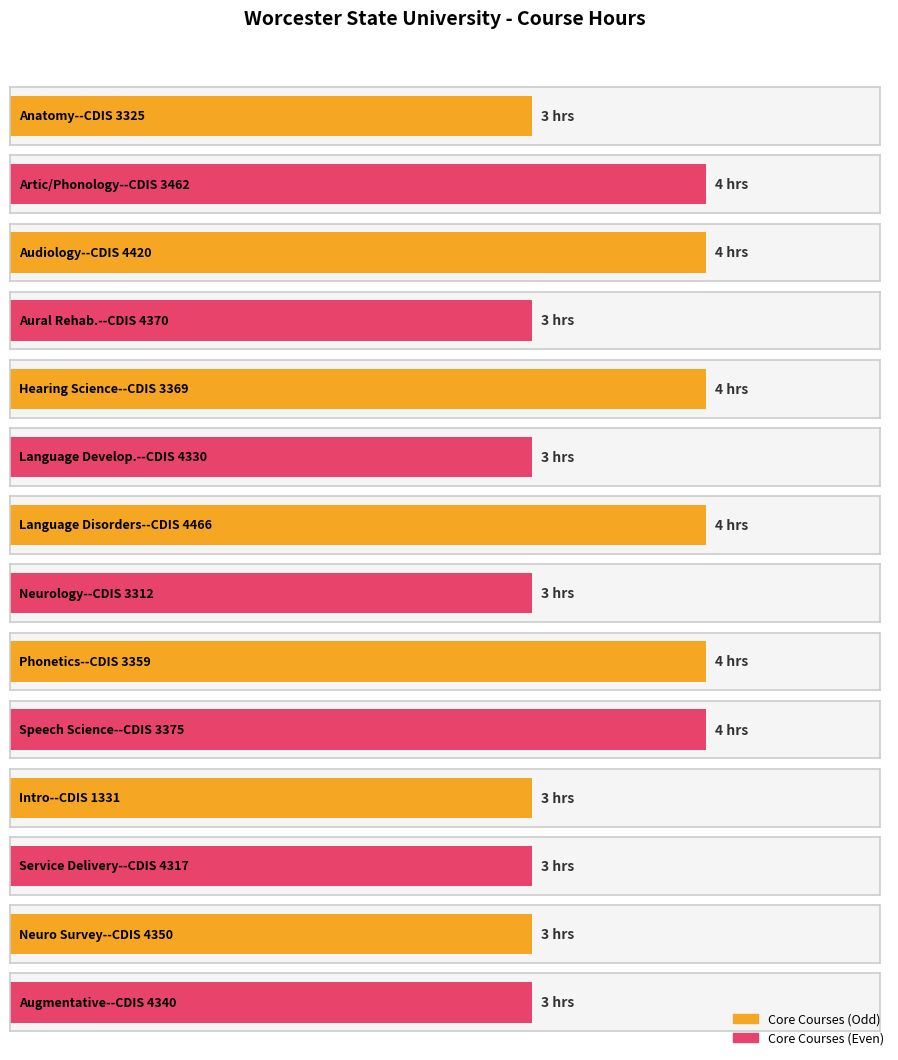

Count the values in the range 3 to 4.

14